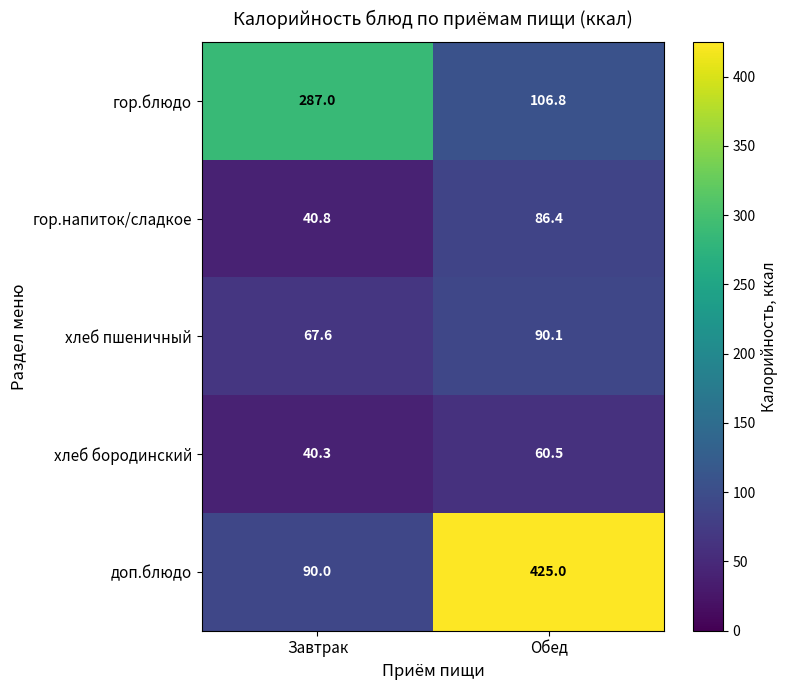

At which label does гор.блюдо reach its minimum?

Обед